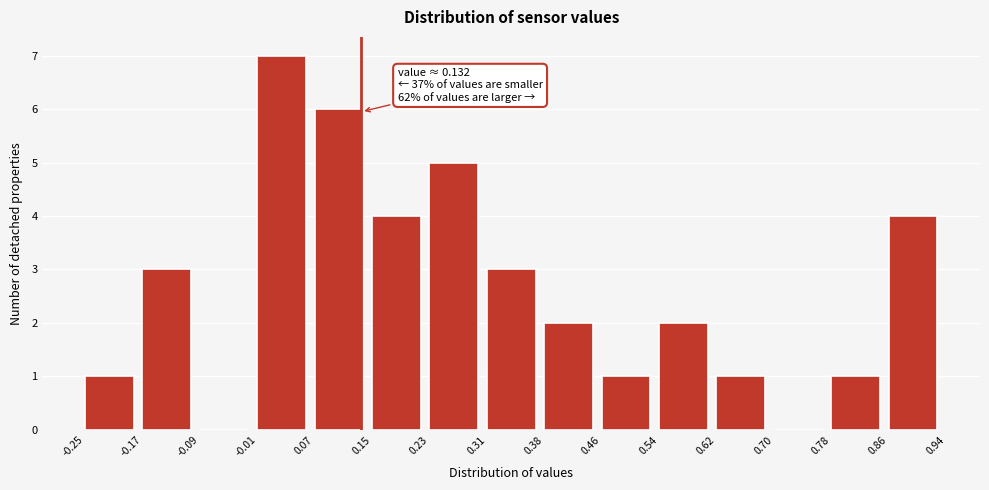

Over which range of the x-axis is the bar tallest?

-0.01 to 0.07